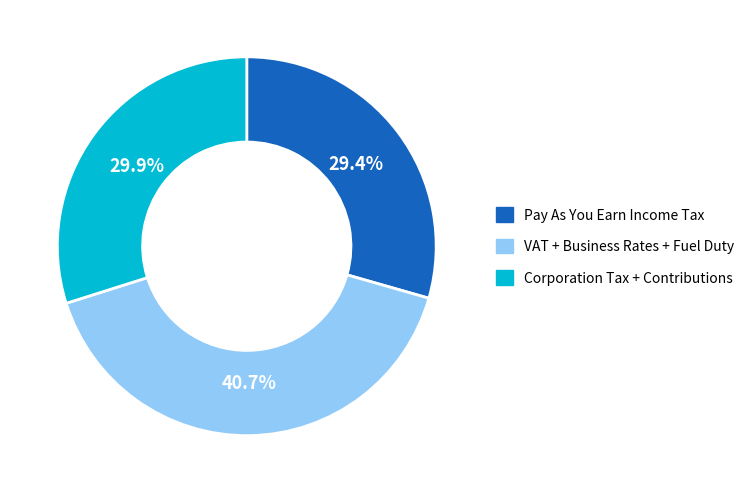

How many slices are in this pie chart?

3